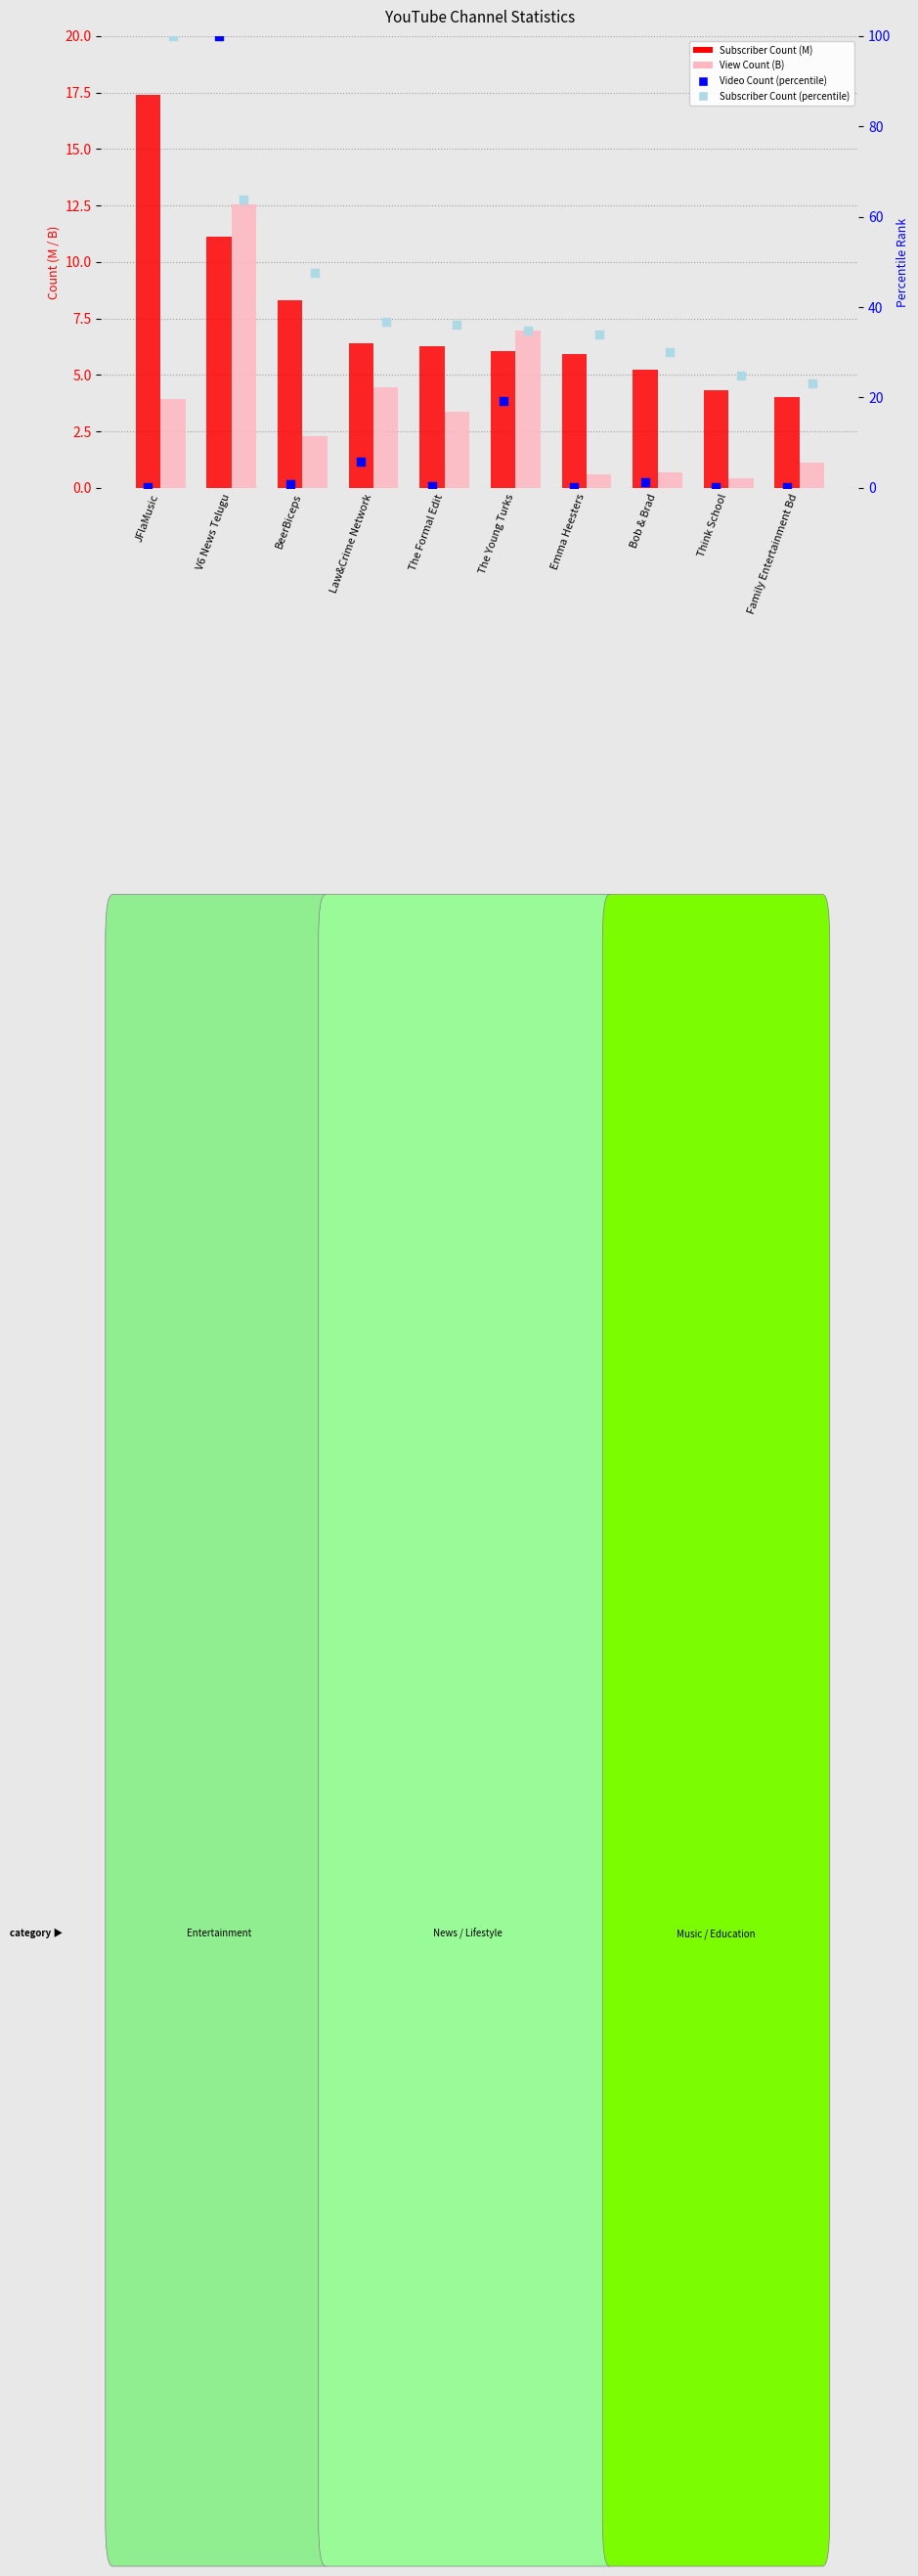

Which series has the largest Y range (max minus min)?

Video Count (percentile)